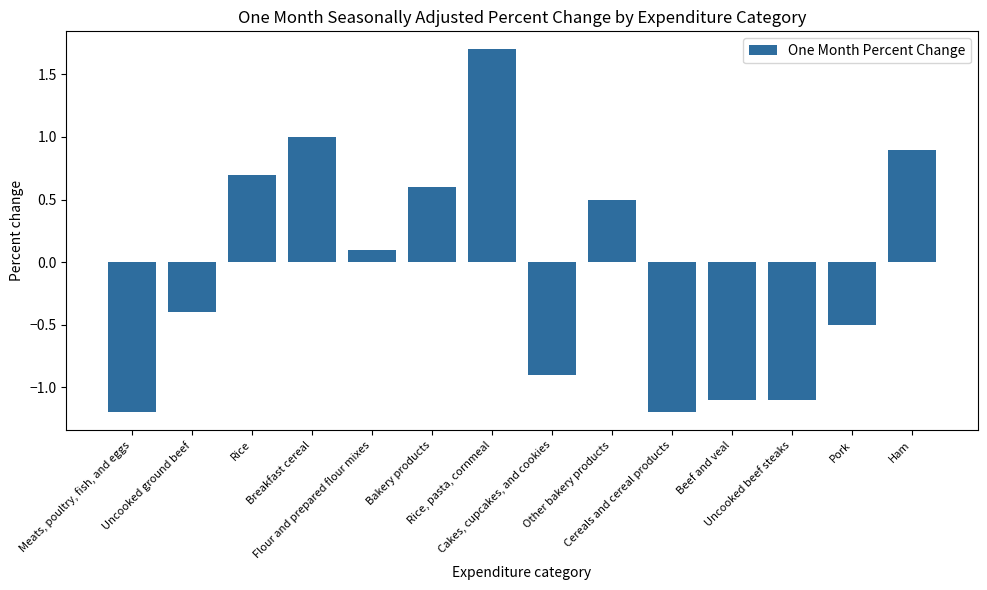

What is the change in value from Meats, poultry, fish, and eggs to Other bakery products?

+1.7